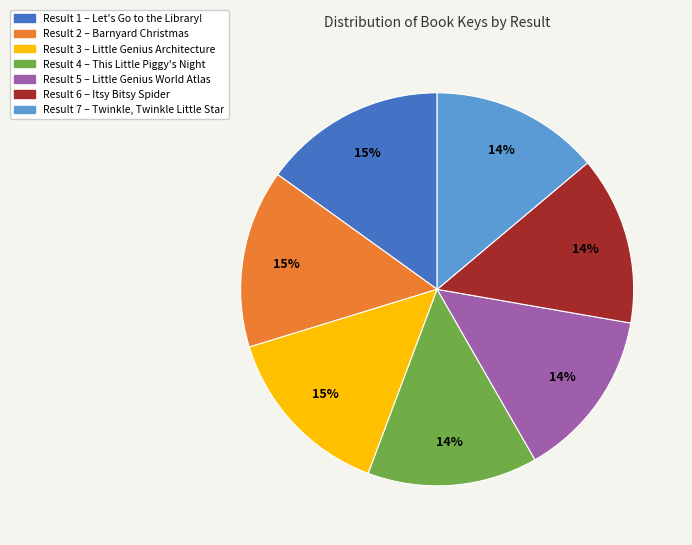

Is it true that Result 5 – Little Genius World Atlas is 14% of the pie?

True